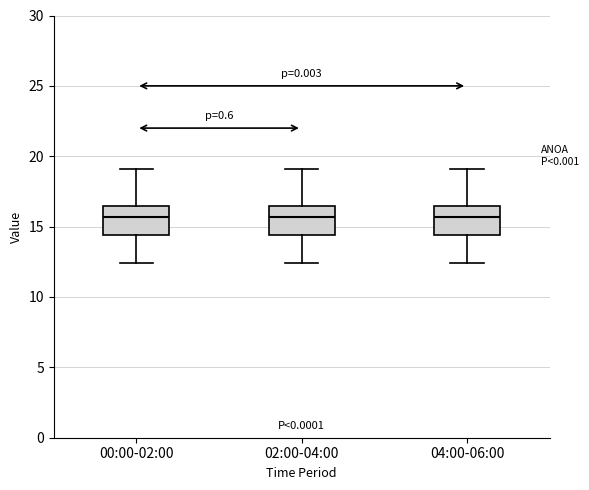

Reading left to right, read every box against the y-axis: the position of its median line, the range the box covers, and the ends of its whiskers. The values are not printed on the chart, so give them approximately, as read against the axis.

00:00-02:00: median 15.5, box 14.5 to 16.5, whiskers 12.5 to 19.0
02:00-04:00: median 15.5, box 14.5 to 16.5, whiskers 12.5 to 19.0
04:00-06:00: median 15.5, box 14.5 to 16.5, whiskers 12.5 to 19.0